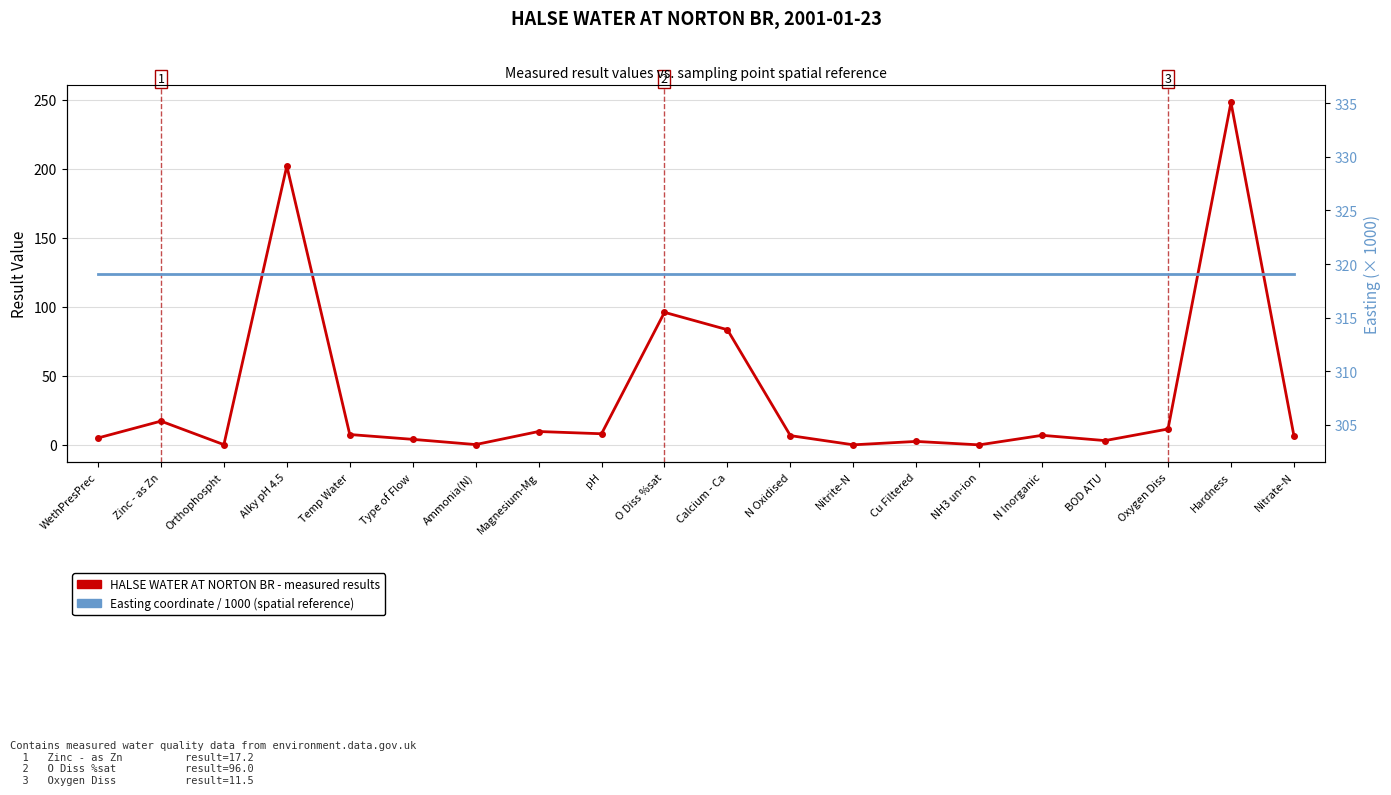

What is the value of the HALSE WATER AT NORTON BR - result values point at the 1st from the left?

5.0